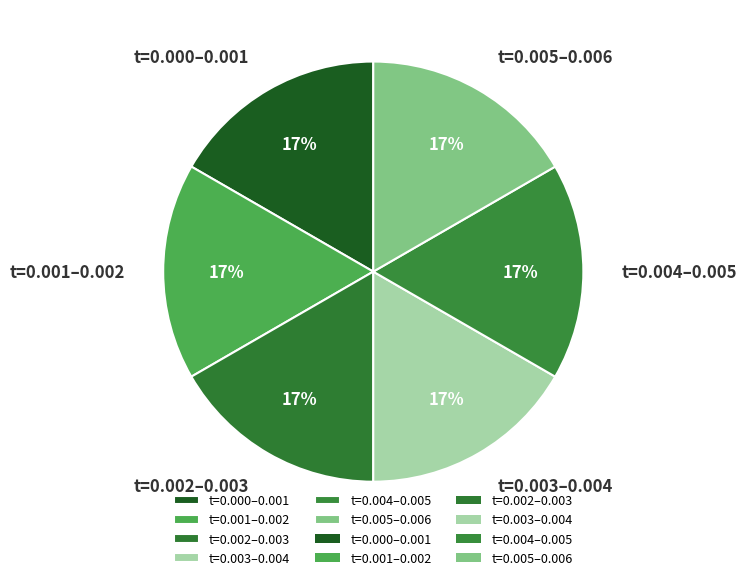

Is the sum of t=0.002–0.003 and t=0.000–0.001 greater than half?

No